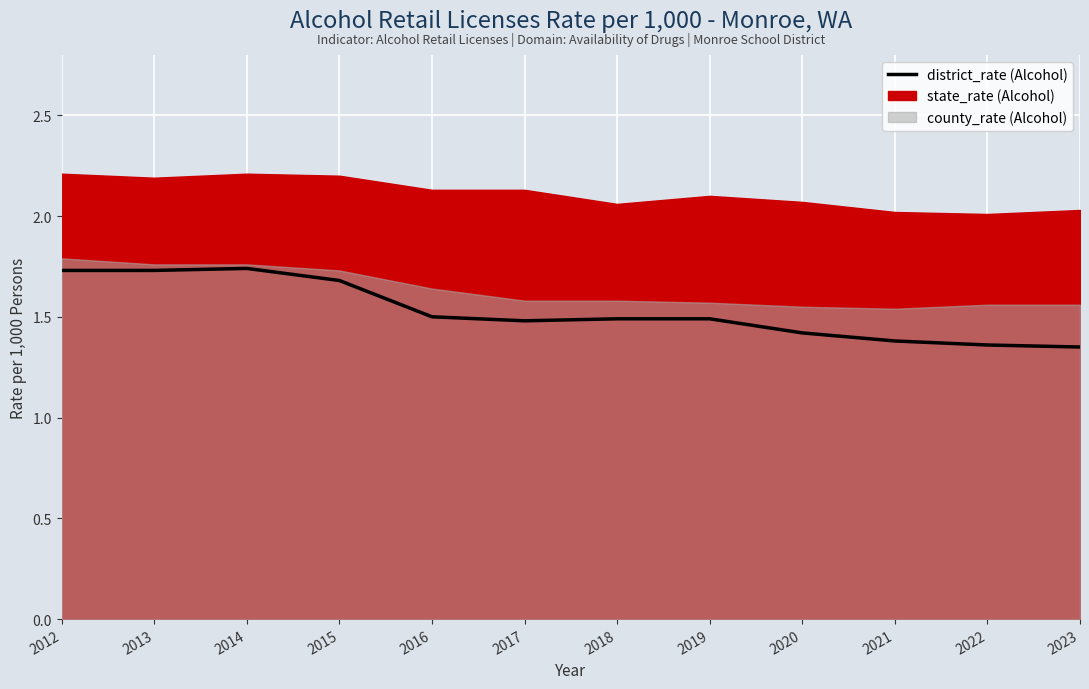

The chart shows a value of 1.4 at 2020. True or false?

True